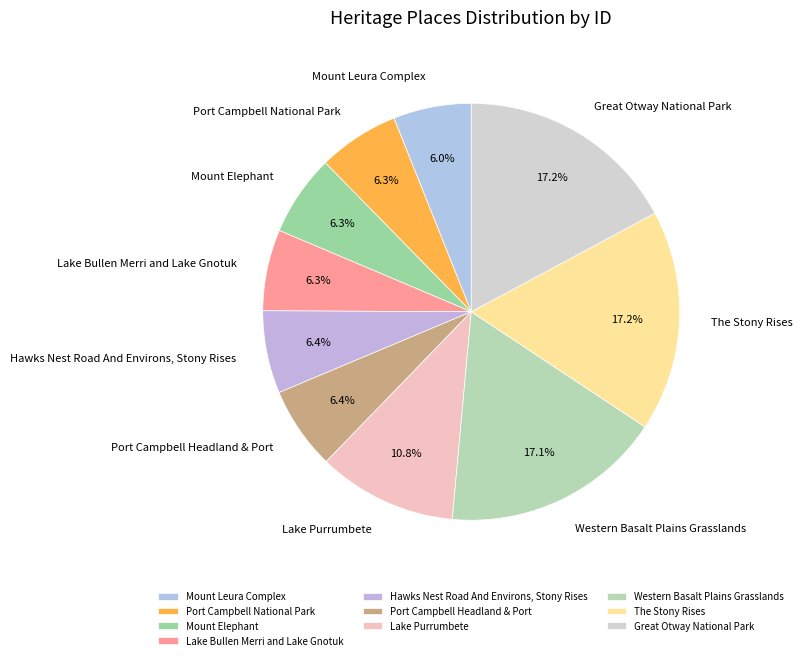

Does Port Campbell Headland & Port represent more than half of the total?

No